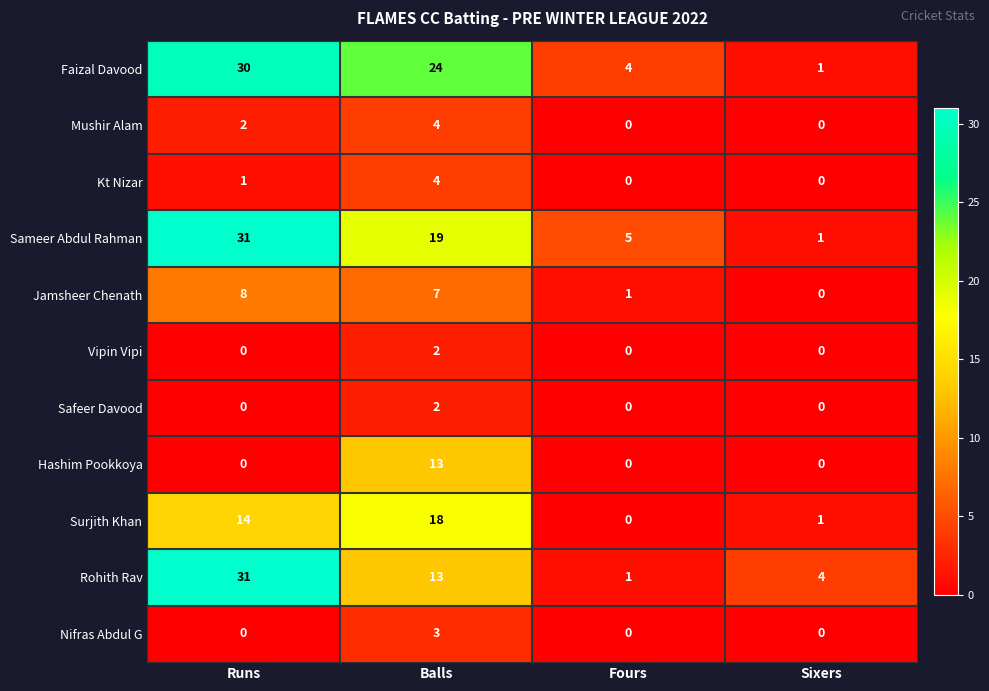

What is the spread (max minus min) of values at Runs?

31